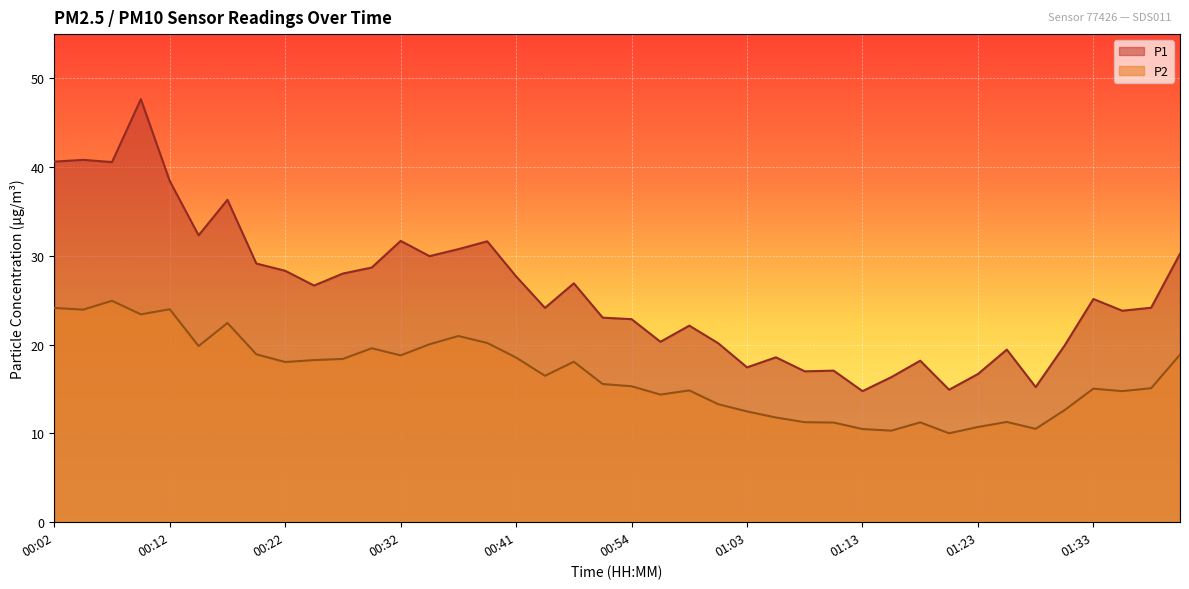

True or false: P1 has more than 1 points higher than both neighbors.

True